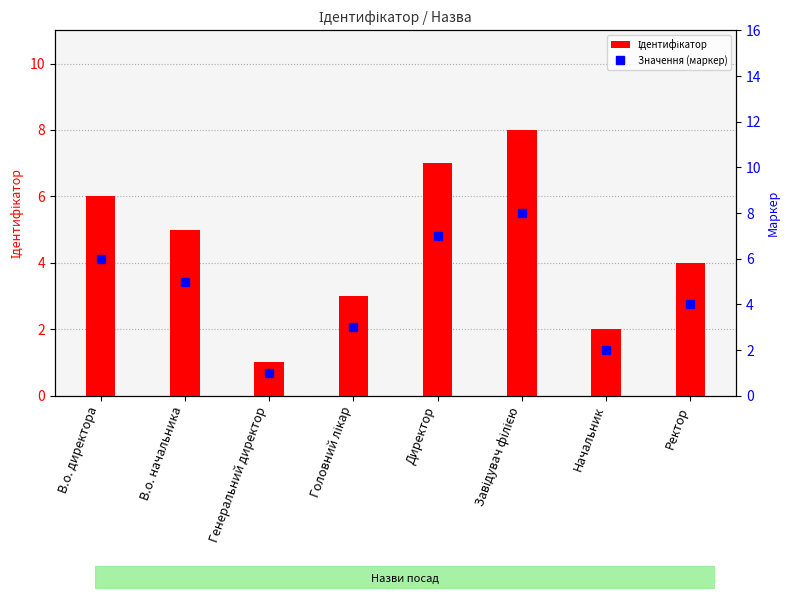

Where is Ідентифікатор nearest to the value 4?

Ректор